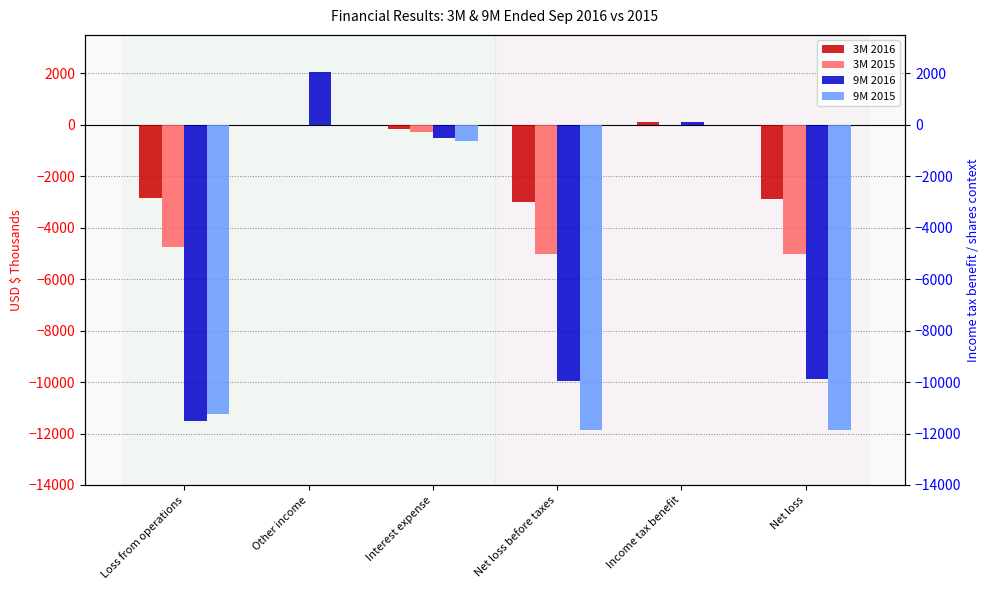

How many values in the 9M 2015 series exceed -628?

2